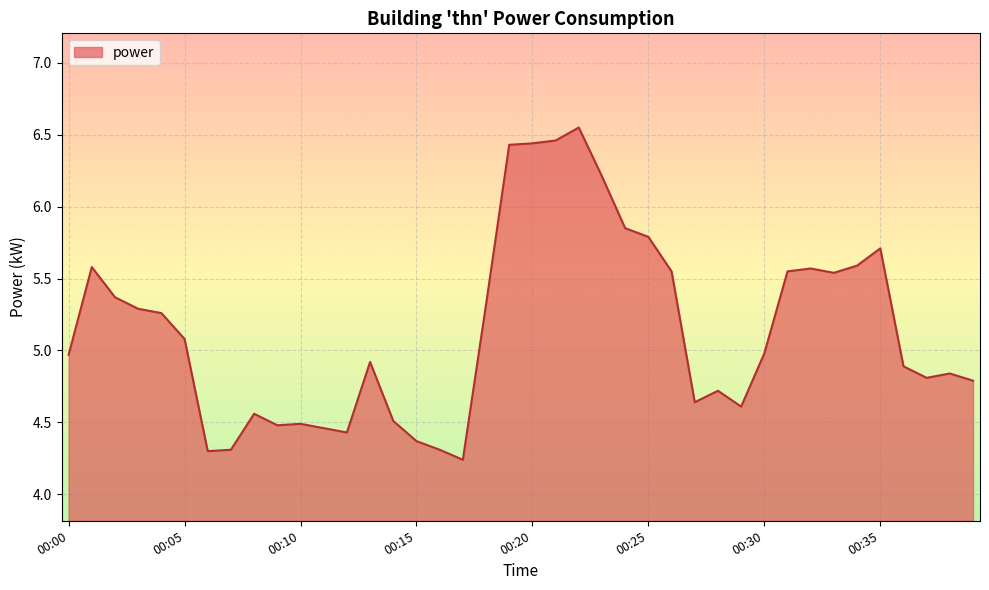

What is the difference between the maximum and minimum values?

2.3